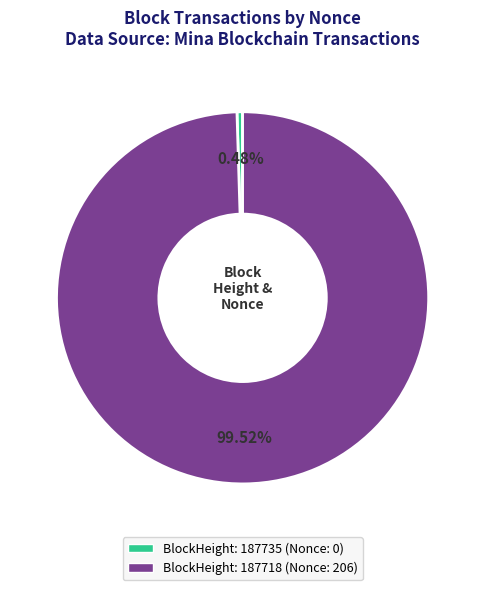

Count the number of slices in the pie.

2